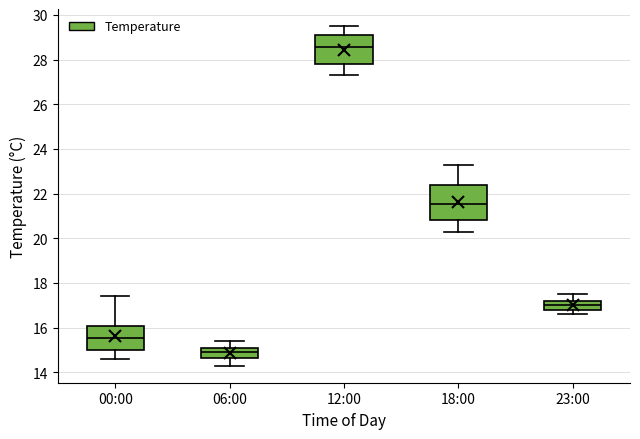

Reading left to right, transcribe this box plot: for each box, give where its median line is, the range the box spans, and where its two whiskers end, as read against the y-axis. The values are not printed on the chart, so give them approximately, as read against the axis.

00:00: median 15.6, box 15.0 to 16.0, whiskers 14.6 to 17.4
06:00: median 15.0, box 14.6 to 15.2, whiskers 14.4 to 15.4
12:00: median 28.6, box 27.8 to 29.2, whiskers 27.4 to 29.6
18:00: median 21.6, box 20.8 to 22.4, whiskers 20.4 to 23.4
23:00: median 17.0, box 16.8 to 17.2, whiskers 16.6 to 17.6